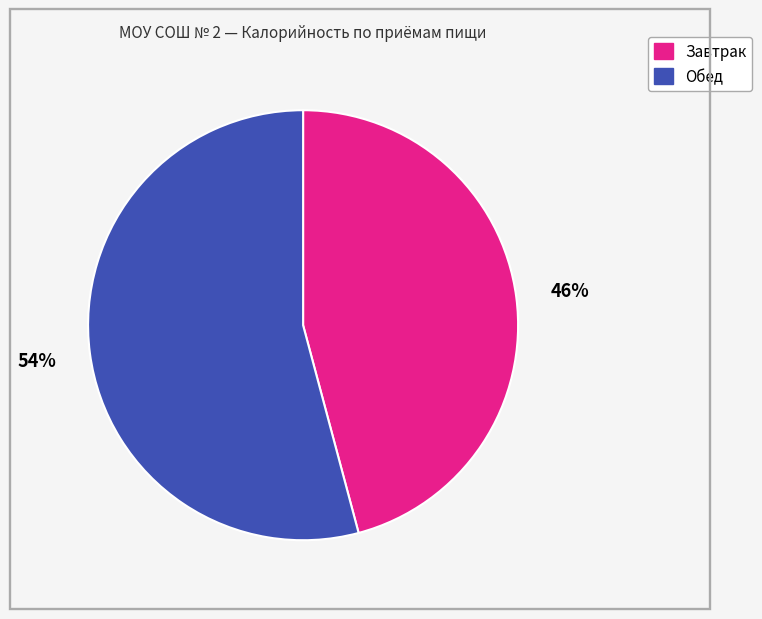

Count the number of slices in the pie.

2